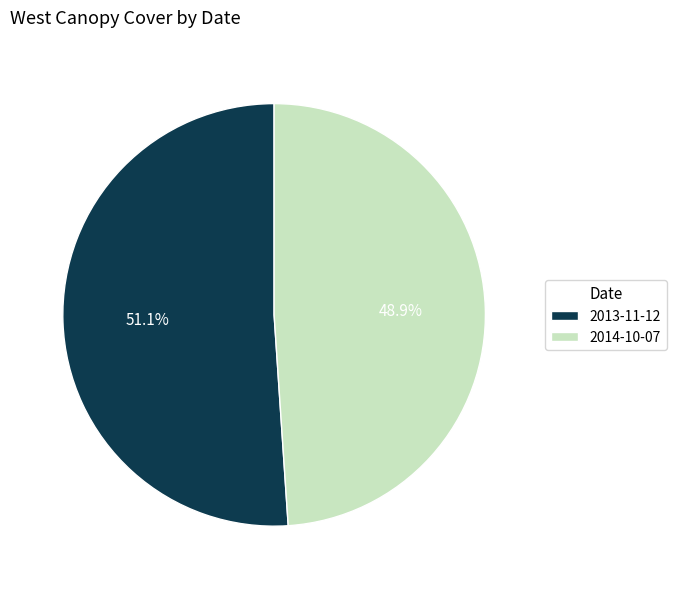

To the nearest percent, what portion does 2014-10-07 represent?

49%